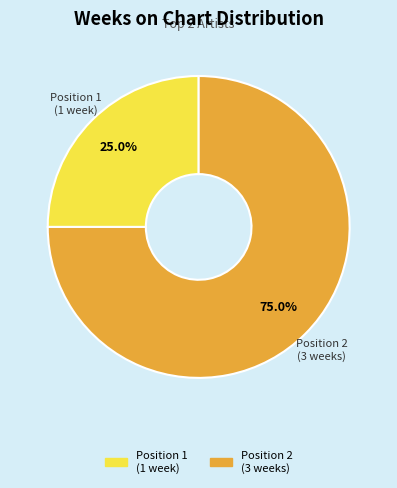

How many segments does this pie chart have?

2